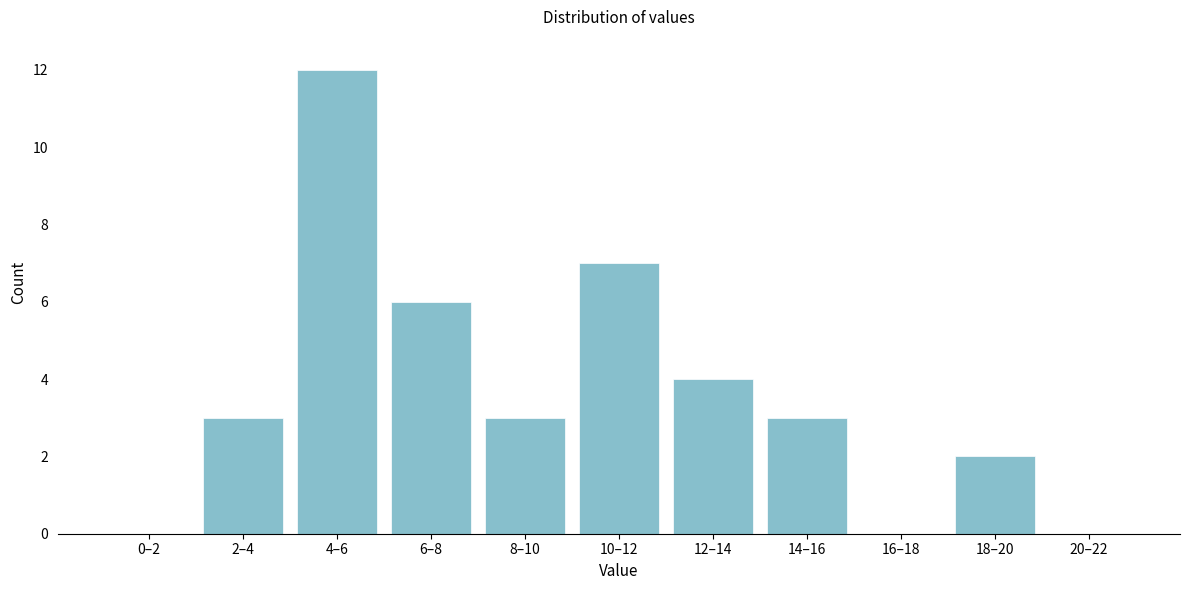

Reading left to right, transcribe all the data shown in this chart.

0–2=0	2–4=3	4–6=12	6–8=6	8–10=3	10–12=7	12–14=4	14–16=3	16–18=0	18–20=2	20–22=0